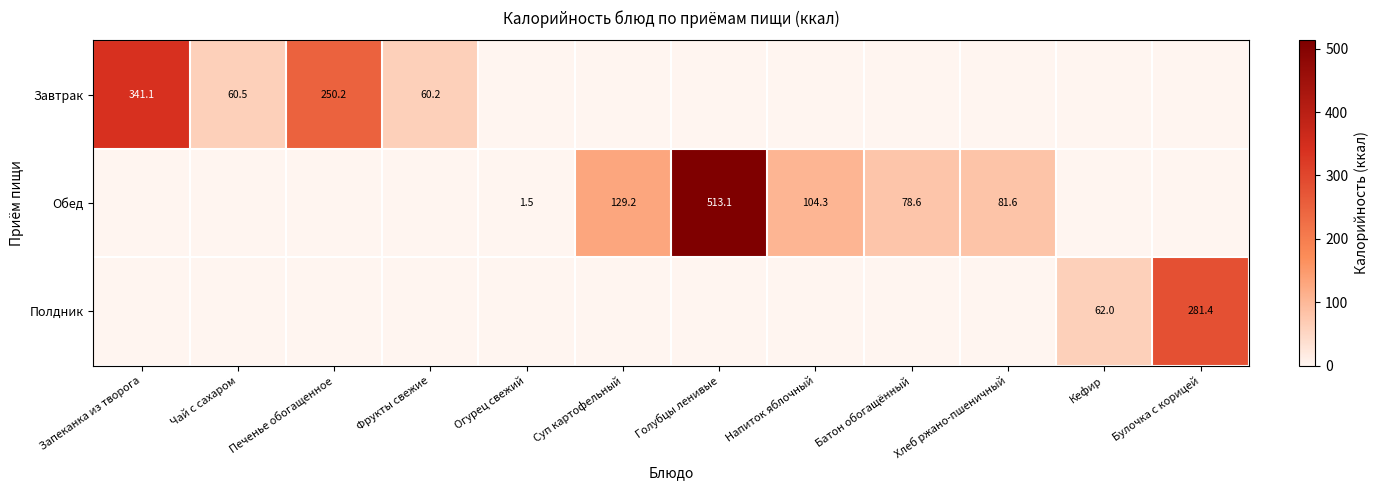

At which category is the sum across all series the highest?

Голубцы ленивые